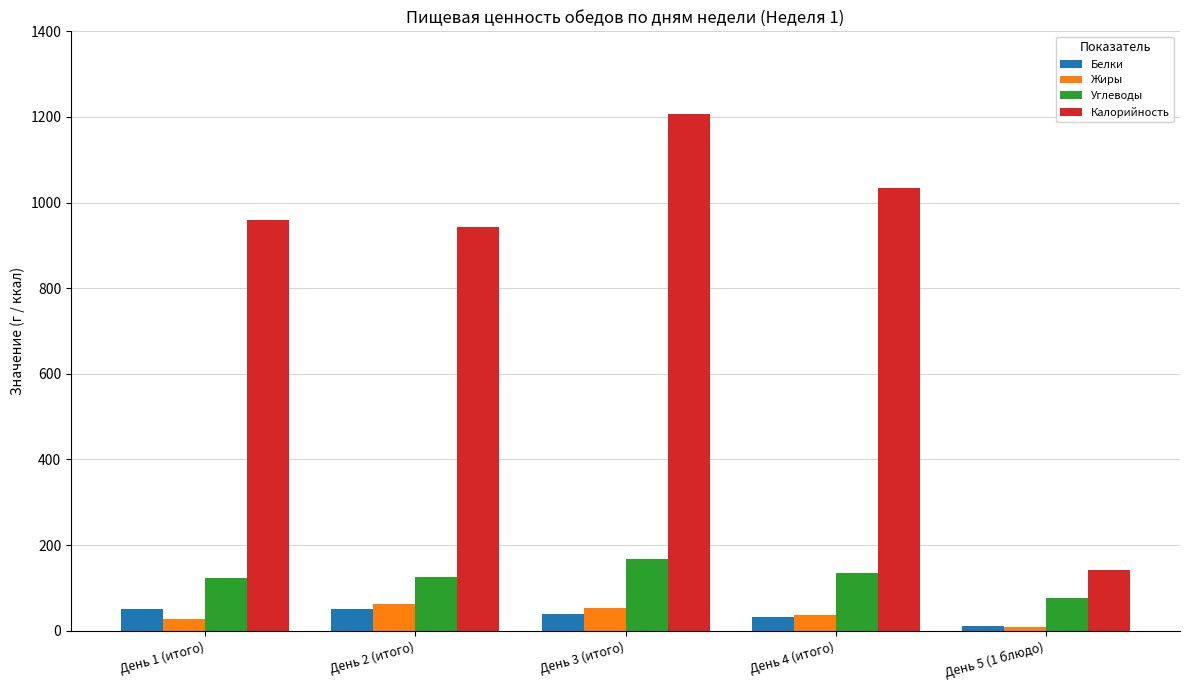

The Углеводы series shows 31.6 at День 2 (итого). True or false?

False